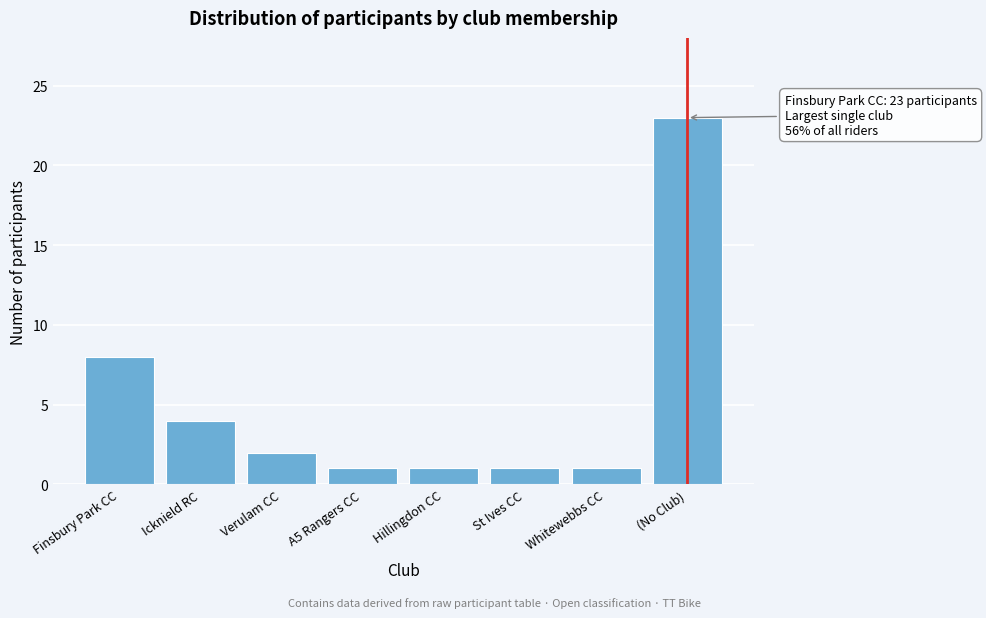

Reading left to right, extract all data points from this chart.

8	4	2	1	1	1	1	23